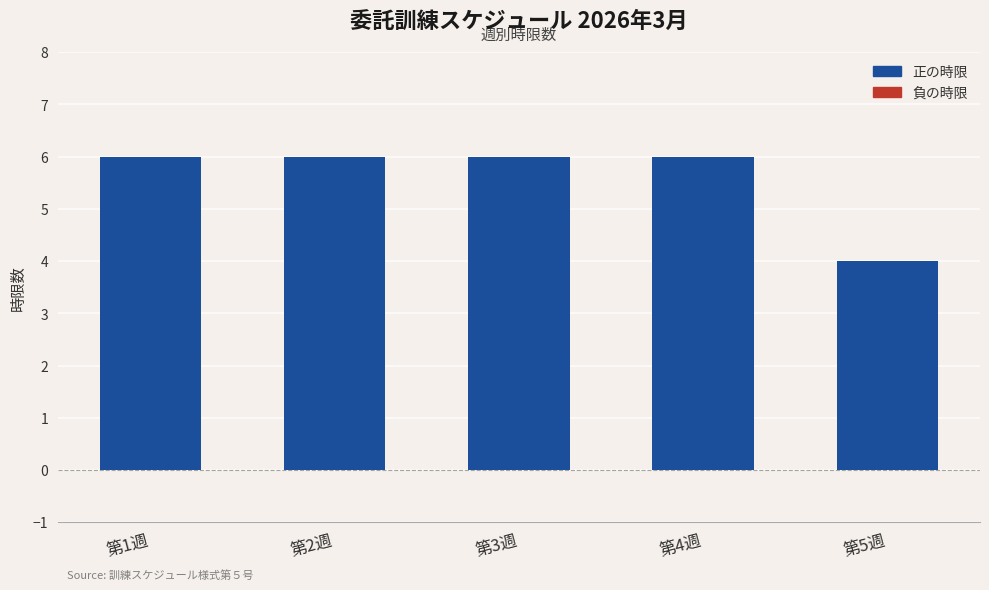

What is the greatest value displayed?

6